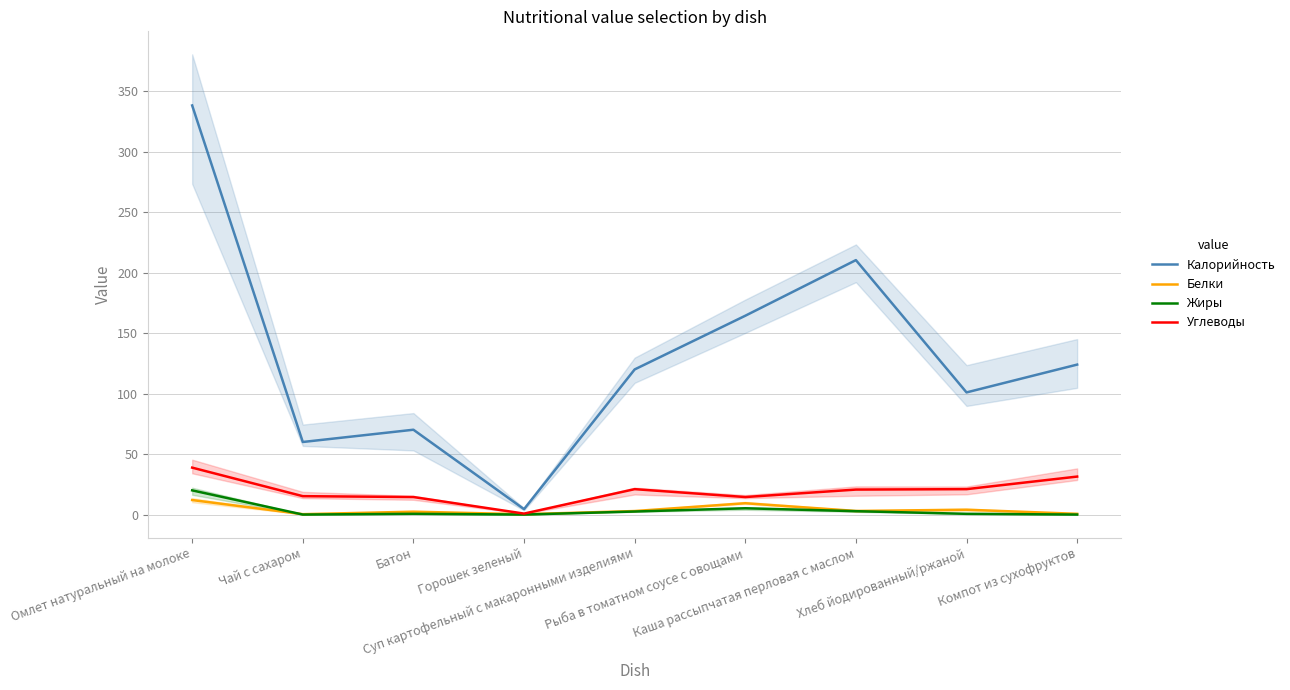

What is the total value across all series at Горошек зеленый?

5.5